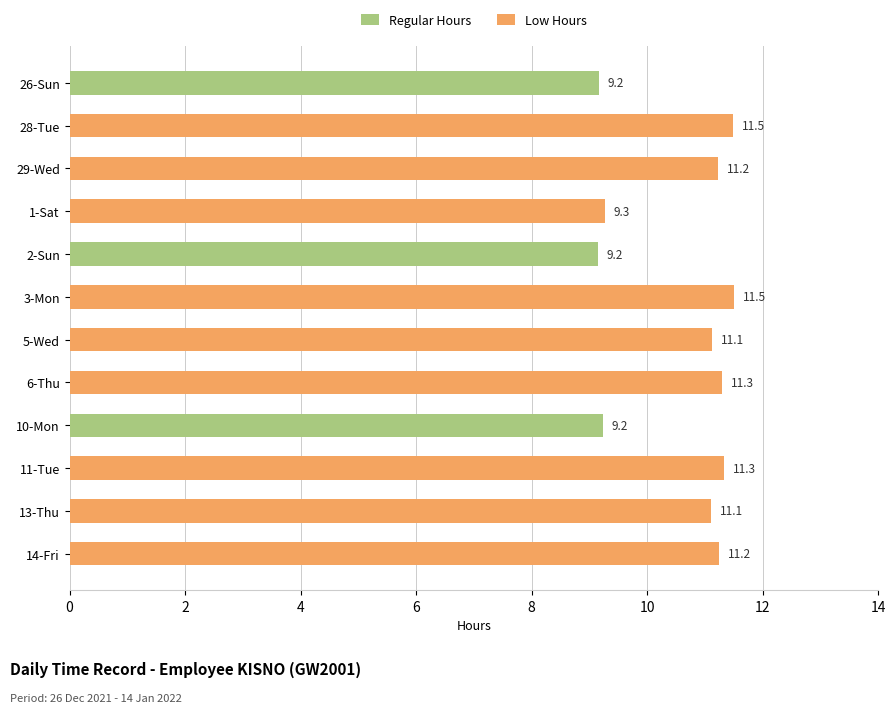

What is the greatest value displayed?

11.5